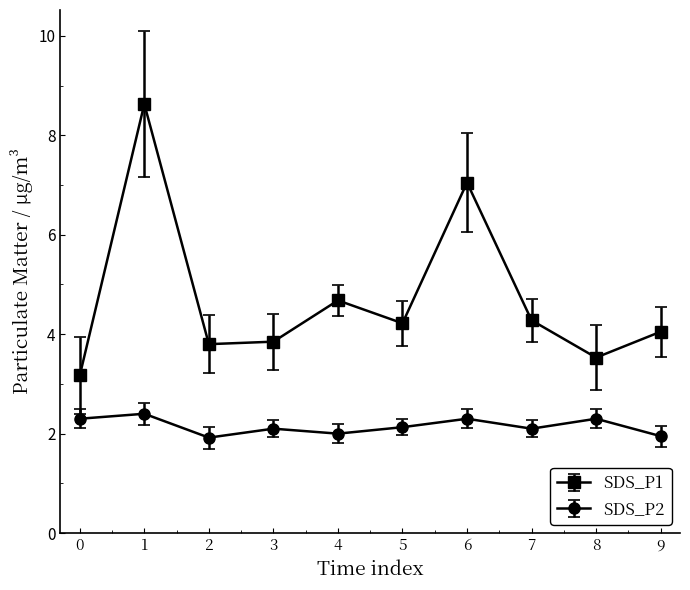

What is the value of the SDS_P1 point at the 3rd from the left?

3.8